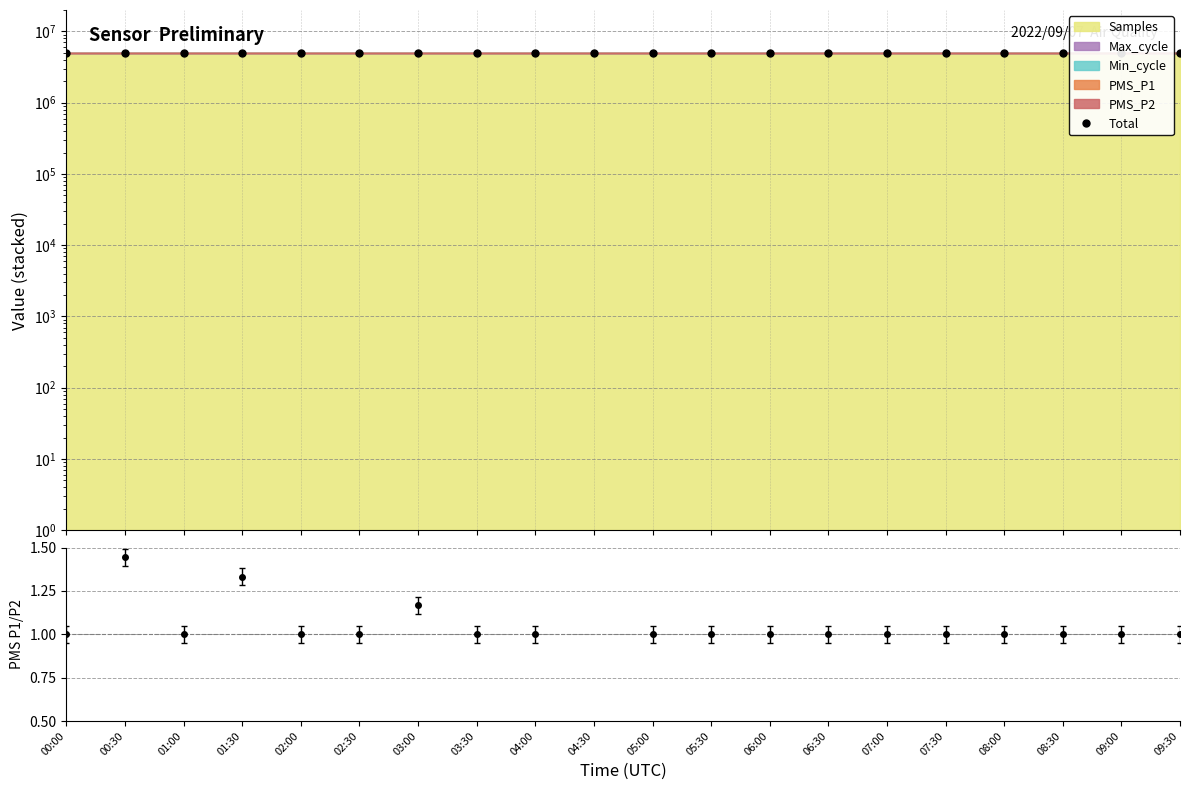

What is the average value?

5022769.7